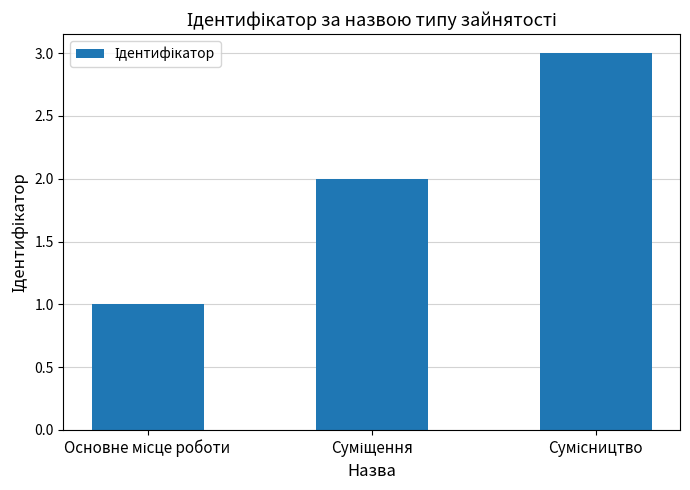

What is the sum of all values?

6